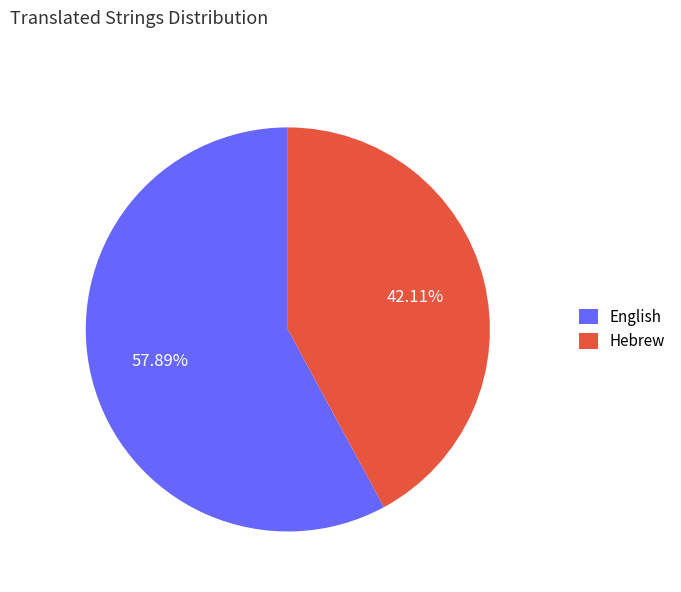

To the nearest percent, what portion does English represent?

58%